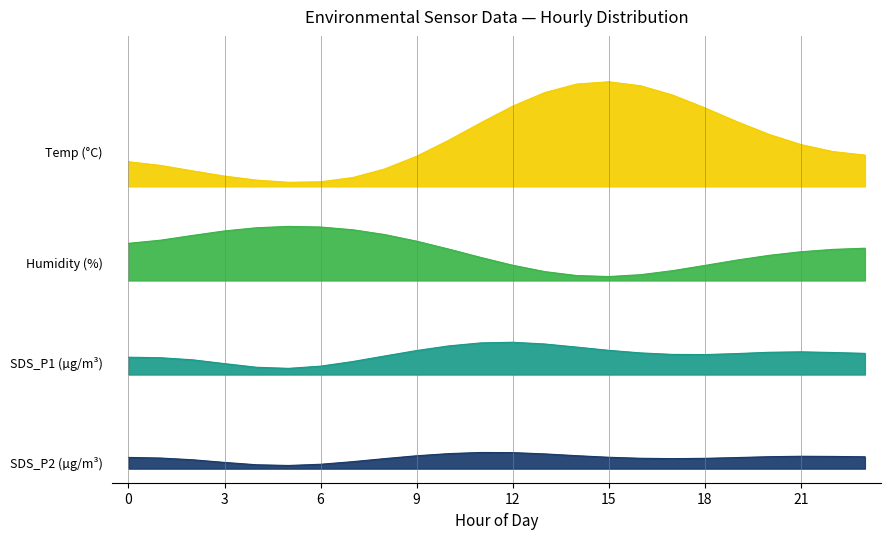

At how many categories does at least one series exceed 2?

24